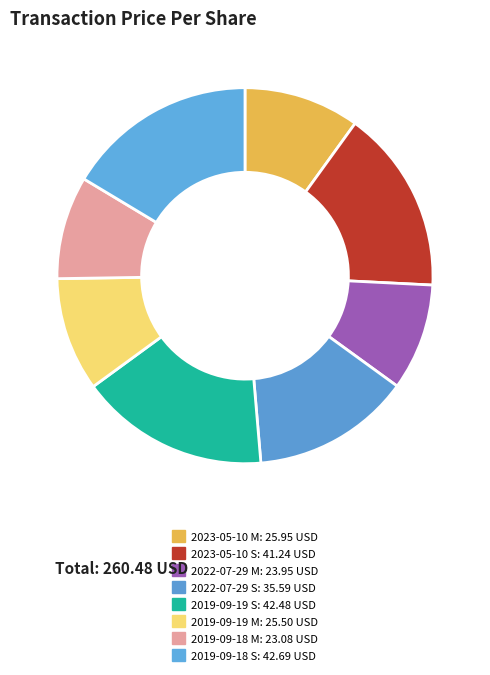

Is it true that 2023-05-10 M is 1% of the pie?

False